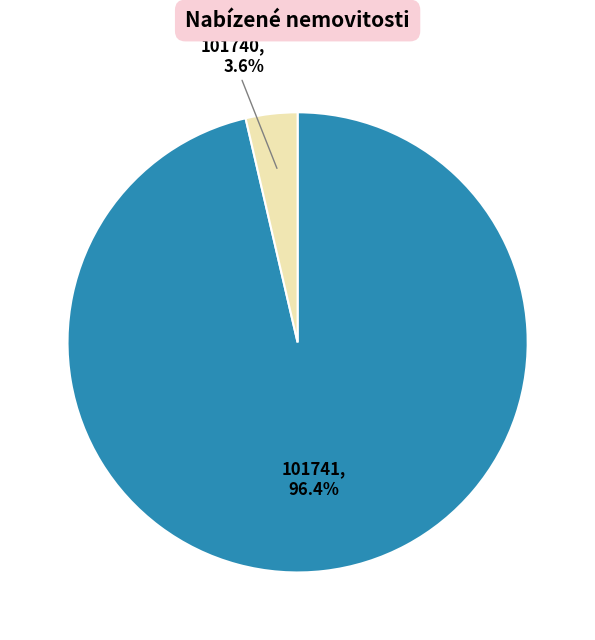

How many slices are in this pie chart?

2